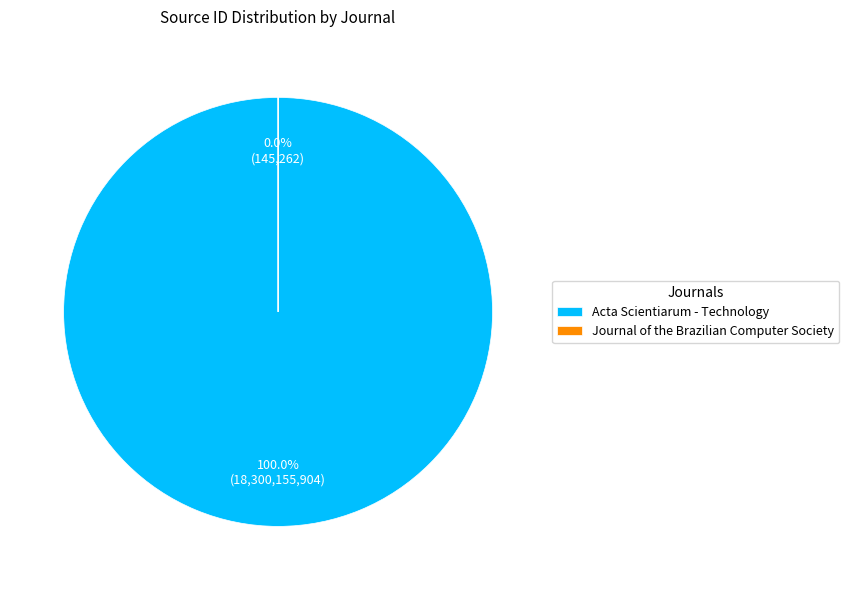

Which slice is the largest?

Acta Scientiarum - Technology